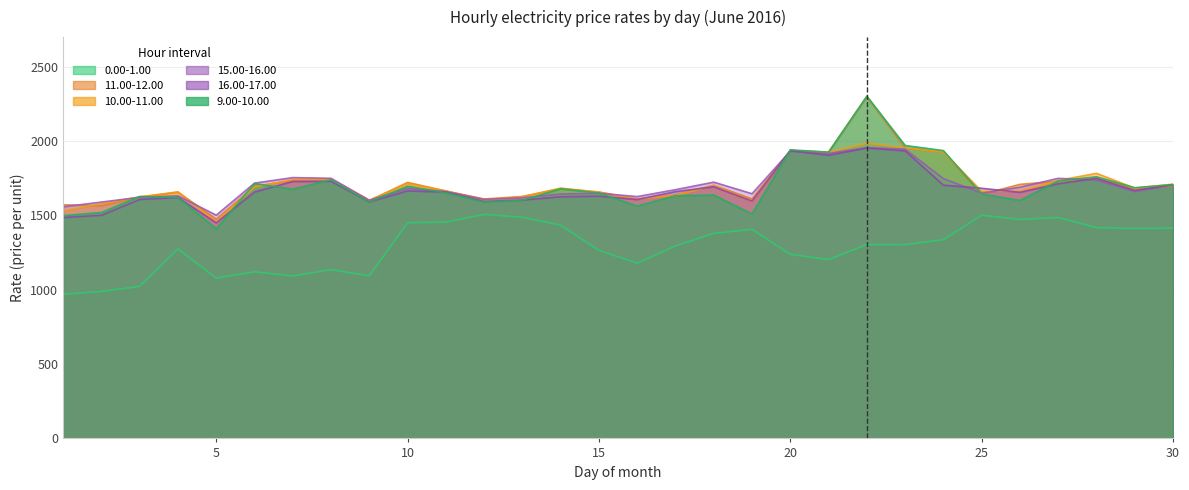

Which series has the largest total across all categories?

11.00-12.00